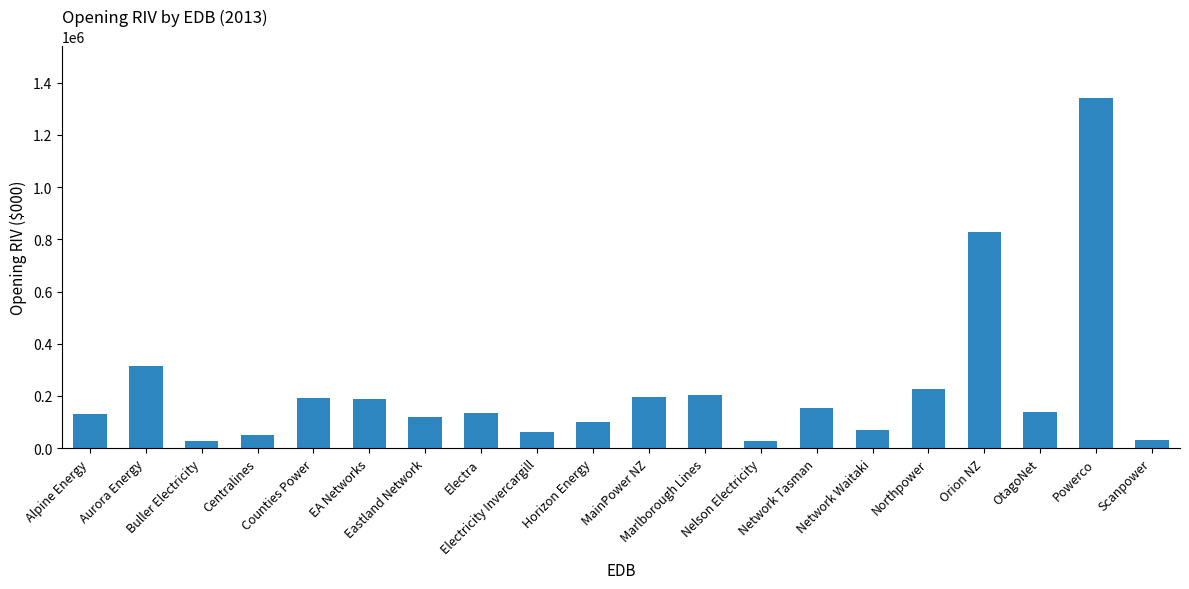

What is the label of the 13th bar from the left?

Nelson Electricity